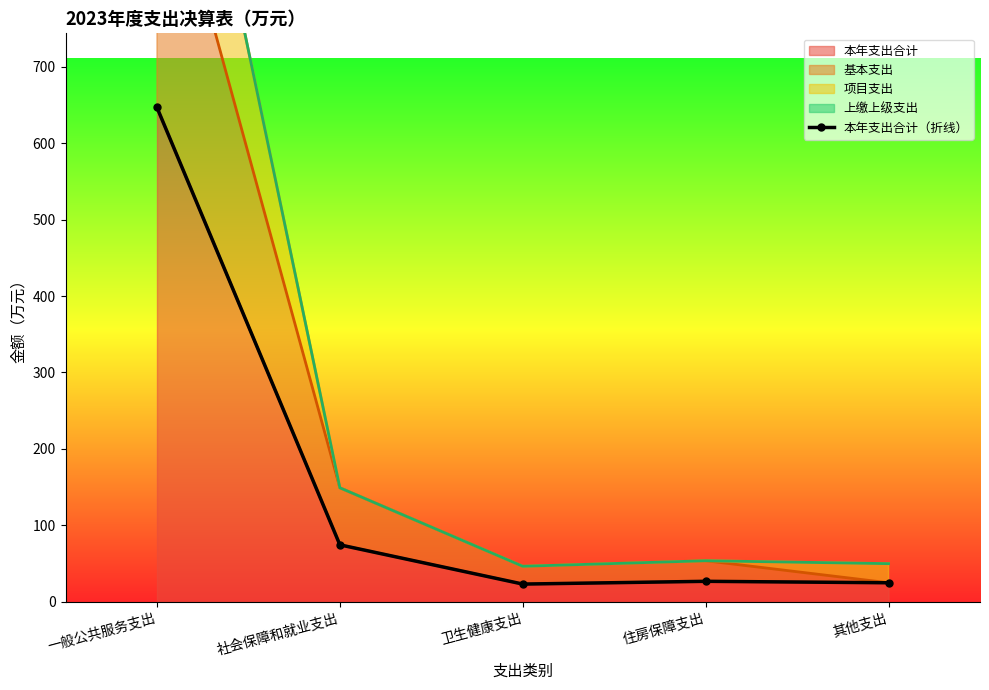

Which has a higher value, 卫生健康支出 or 住房保障支出?

住房保障支出